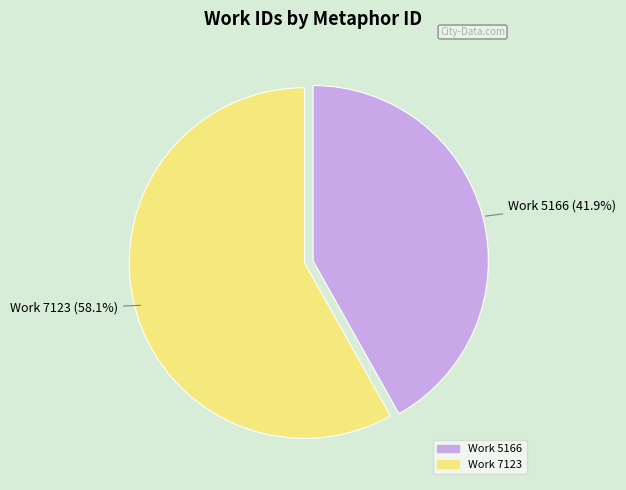

Is there a majority slice in this chart?

Yes